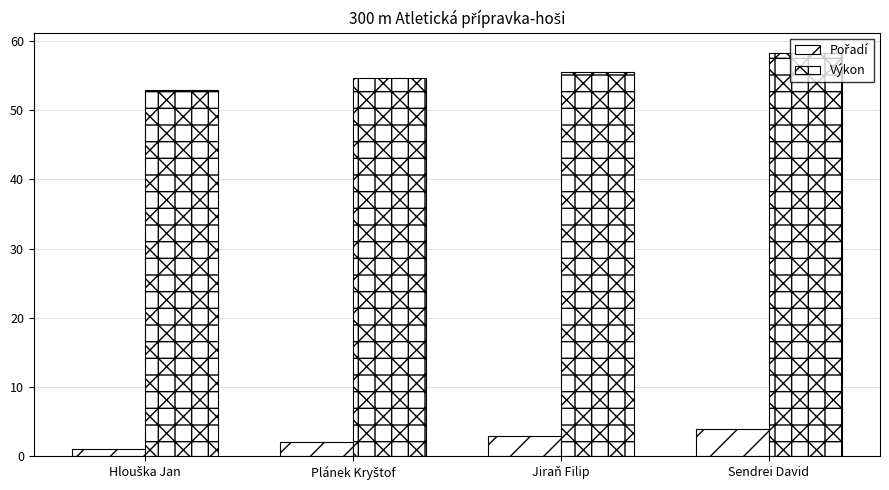

At Jiraň Filip, list the series in order from largest to smallest.

Výkon, Pořadí